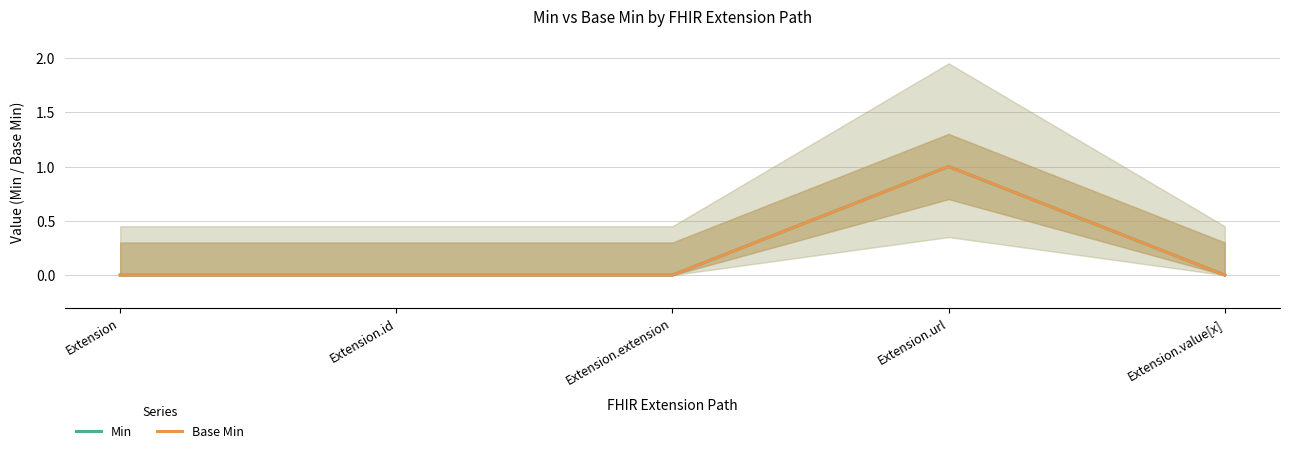

The Min series shows 0 at Extension.value[x]. True or false?

True